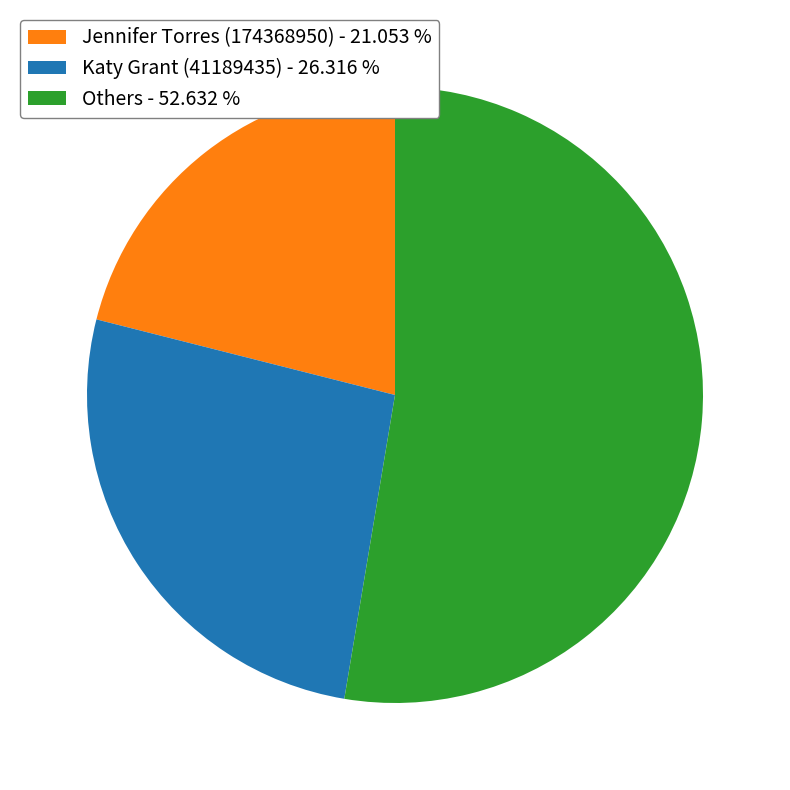

What is the largest slice in the pie chart?

Others - 52.632 %